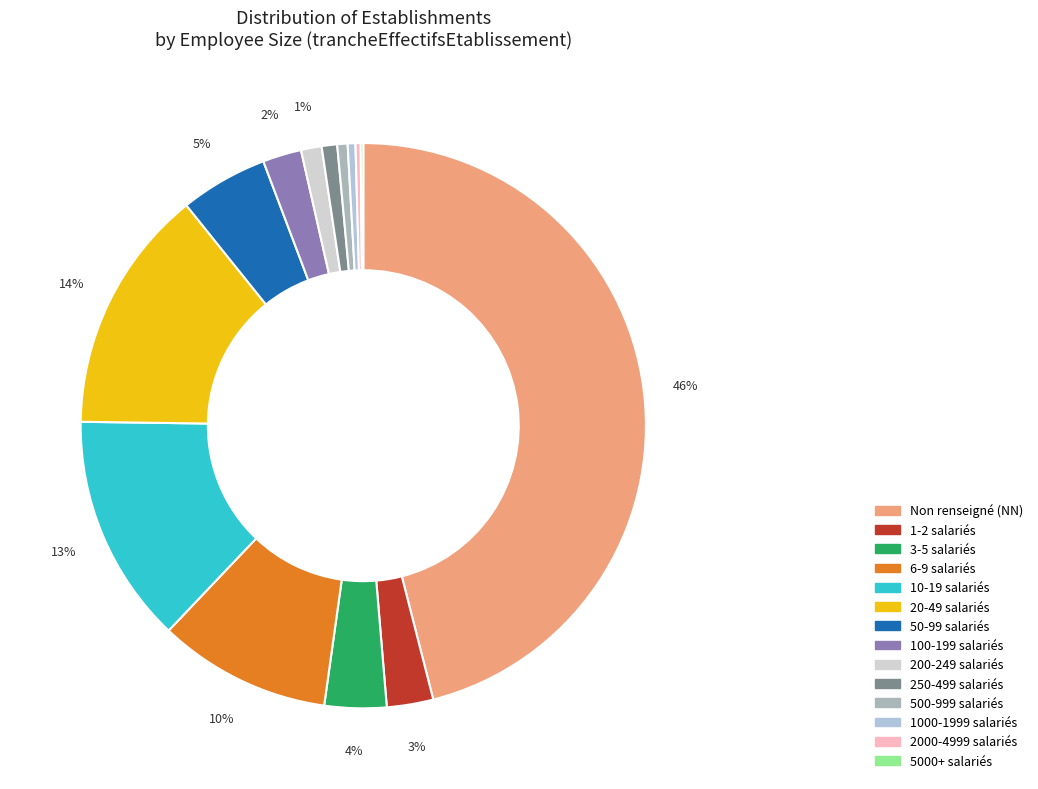

How many slices are in this pie chart?

14